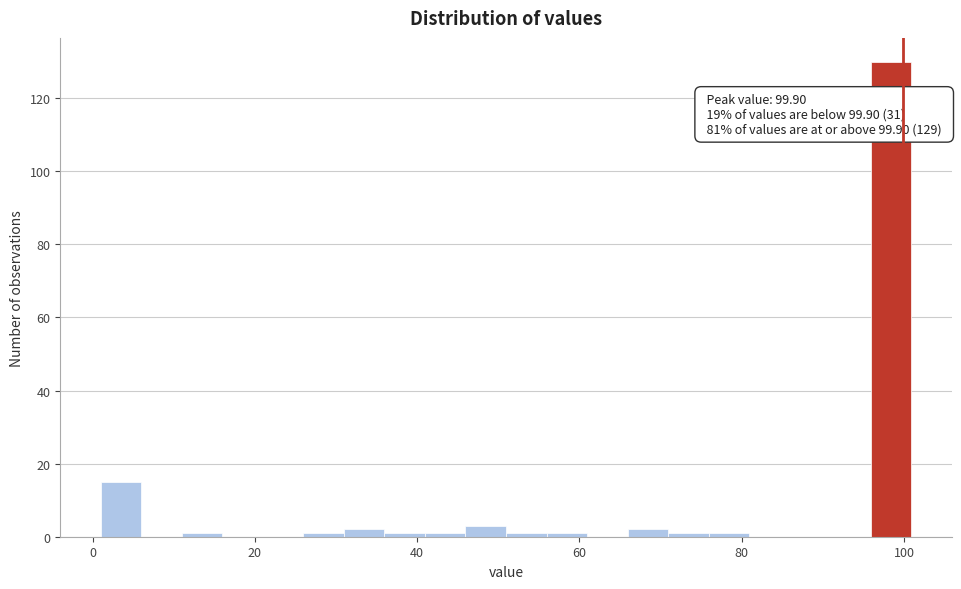

Read against the x-axis, roughly where is the centre of the tallest bar?

98